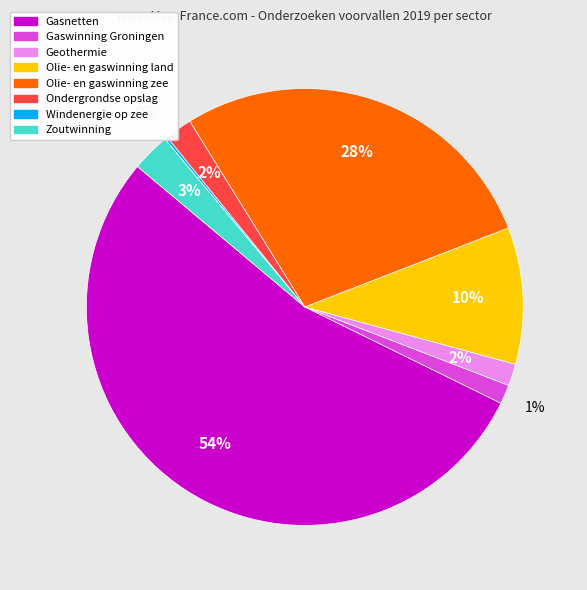

Between Geothermie and Zoutwinning, which is larger?

Zoutwinning